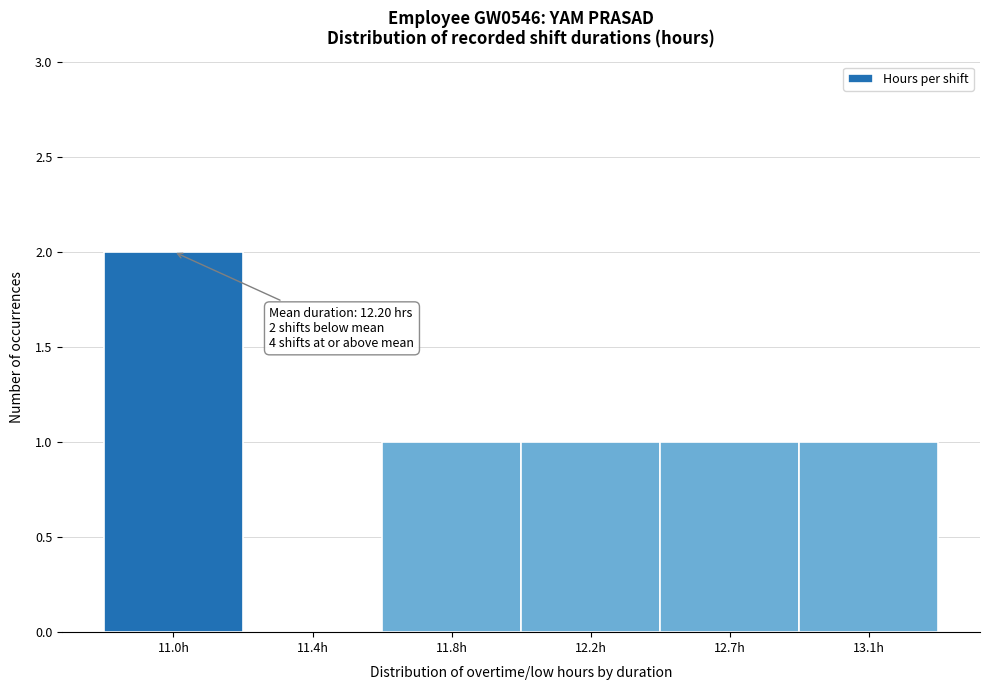

Reading left to right, transcribe all the data shown in this chart.

11.0h=2	11.4h=0	11.8h=1	12.2h=1	12.7h=1	13.1h=1